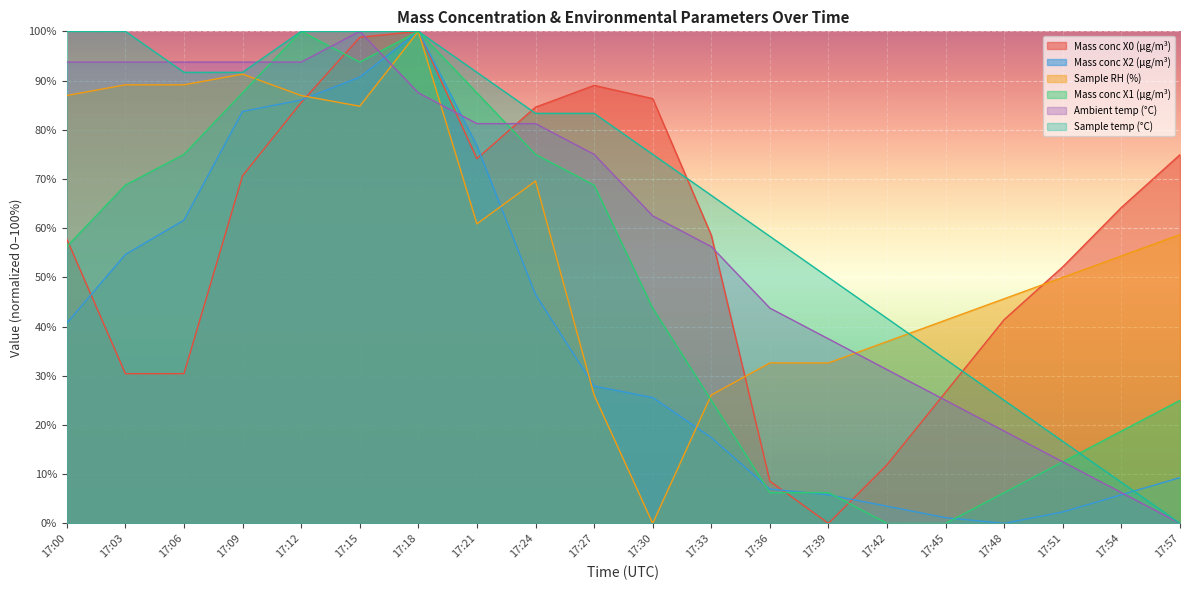

Reading left to right, extract all data points from this chart.

Mass conc X0 (μg/m³): 17:00=57.8	17:03=30.4	17:06=30.4	17:09=70.6	17:12=85.5	17:15=98.8	17:18=100.0	17:21=74.1	17:24=84.6	17:27=89.0	17:30=86.3	17:33=58.6	17:36=8.6	17:39=0.0	17:42=11.9	17:45=26.7	17:48=41.4	17:51=52.1	17:54=64.2	17:57=74.9
Mass conc X2 (μg/m³): 17:00=40.7	17:03=54.7	17:06=61.6	17:09=83.7	17:12=86.0	17:15=90.7	17:18=100.0	17:21=76.7	17:24=46.5	17:27=27.9	17:30=25.6	17:33=17.4	17:36=7.0	17:39=5.8	17:42=3.5	17:45=1.2	17:48=0.0	17:51=2.3	17:54=5.8	17:57=9.3
Sample RH (%): 17:00=87.0	17:03=89.1	17:06=89.1	17:09=91.3	17:12=87.0	17:15=84.8	17:18=100.0	17:21=60.9	17:24=69.6	17:27=26.1	17:30=0.0	17:33=26.1	17:36=32.6	17:39=32.6	17:42=37.0	17:45=41.3	17:48=45.7	17:51=50.0	17:54=54.3	17:57=58.7
Mass conc X1 (μg/m³): 17:00=56.2	17:03=68.8	17:06=75.0	17:09=87.5	17:12=100.0	17:15=93.8	17:18=100.0	17:21=87.5	17:24=75.0	17:27=68.8	17:30=43.7	17:33=25.0	17:36=6.2	17:39=6.2	17:42=0.0	17:45=0.0	17:48=6.2	17:51=12.5	17:54=18.8	17:57=25.0
Ambient temp (°C): 17:00=93.8	17:03=93.8	17:06=93.8	17:09=93.8	17:12=93.8	17:15=100.0	17:18=87.5	17:21=81.2	17:24=81.2	17:27=75.0	17:30=62.5	17:33=56.2	17:36=43.8	17:39=37.5	17:42=31.3	17:45=25.0	17:48=18.7	17:51=12.5	17:54=6.2	17:57=0.0
Sample temp (°C): 17:00=100.0	17:03=100.0	17:06=91.7	17:09=91.7	17:12=100.0	17:15=100.0	17:18=100.0	17:21=91.7	17:24=83.3	17:27=83.3	17:30=75.0	17:33=66.7	17:36=58.3	17:39=50.0	17:42=41.7	17:45=33.3	17:48=25.0	17:51=16.7	17:54=8.3	17:57=0.0